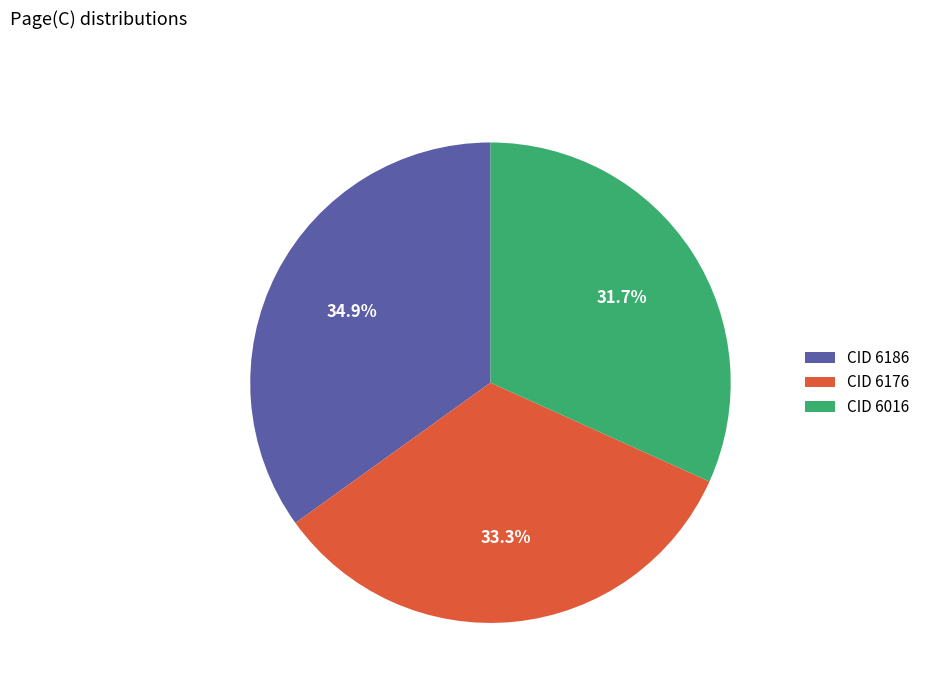

Does any single category account for the majority?

No